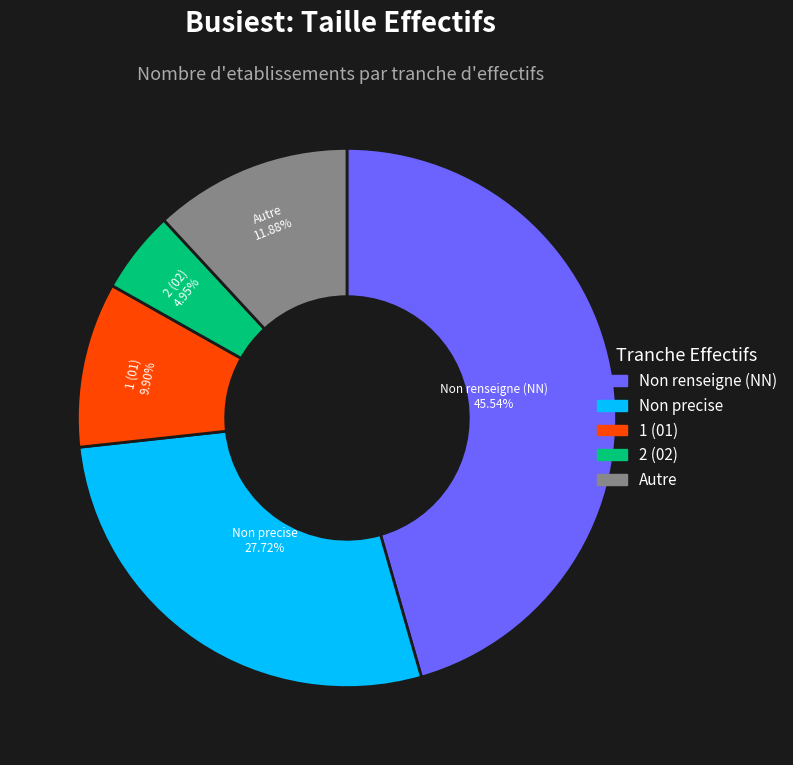

Is there a majority slice in this chart?

No